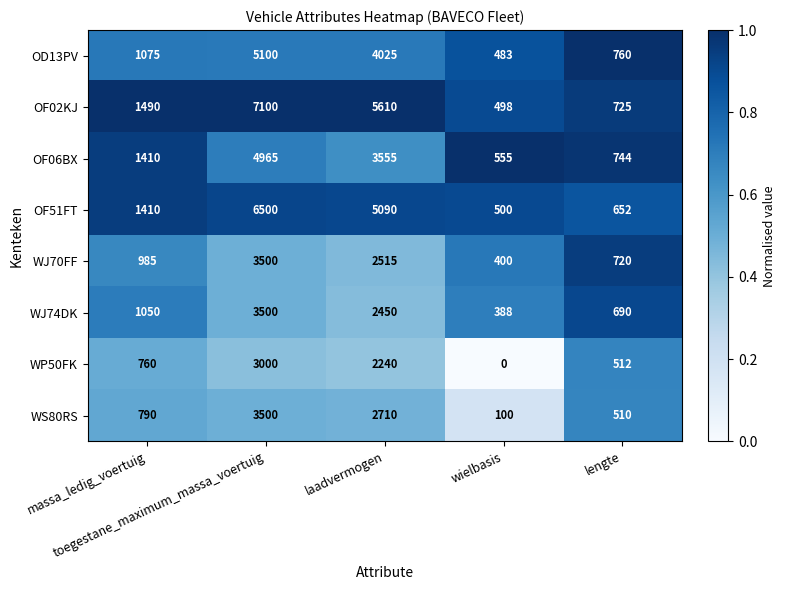

Which series has the largest total across all categories?

OF02KJ